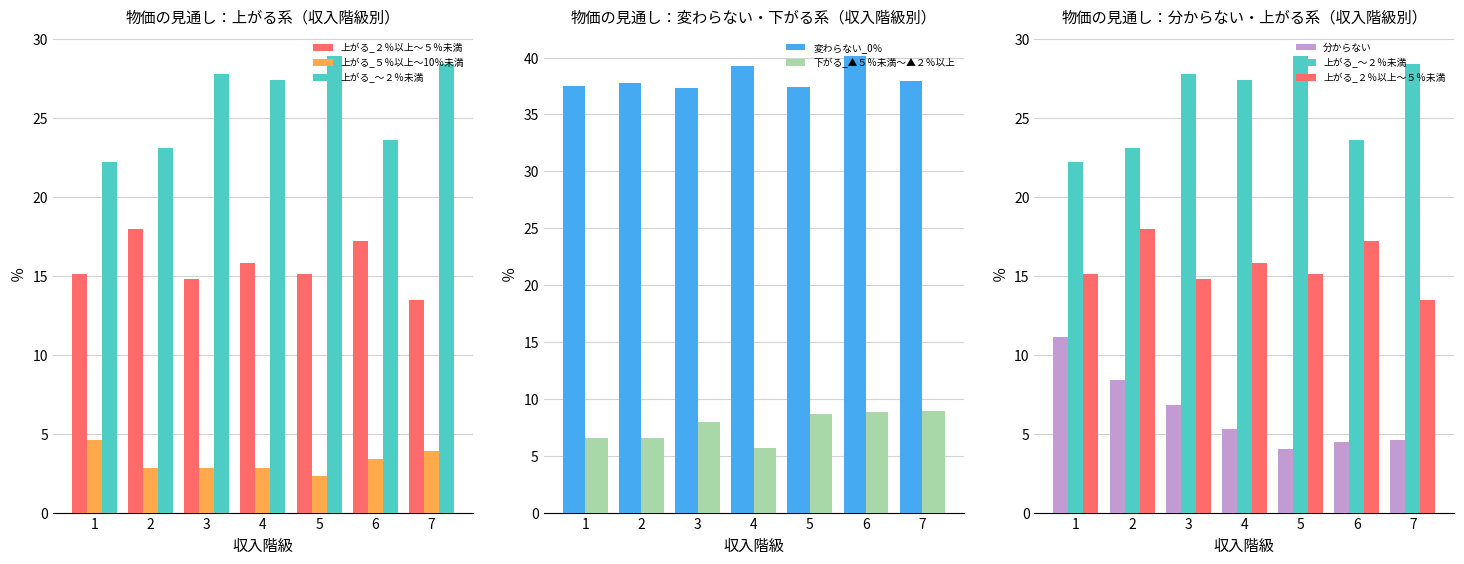

Which series changed the most between 2 and 7?

上がる_～２％未満